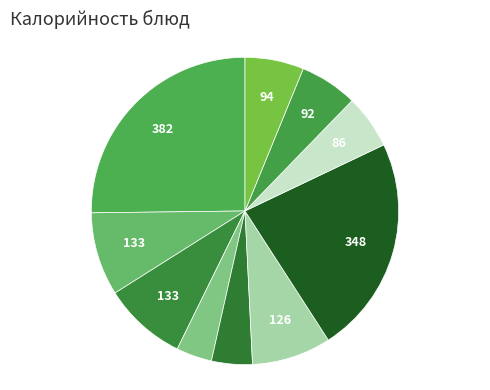

Count the number of slices in the pie.

10